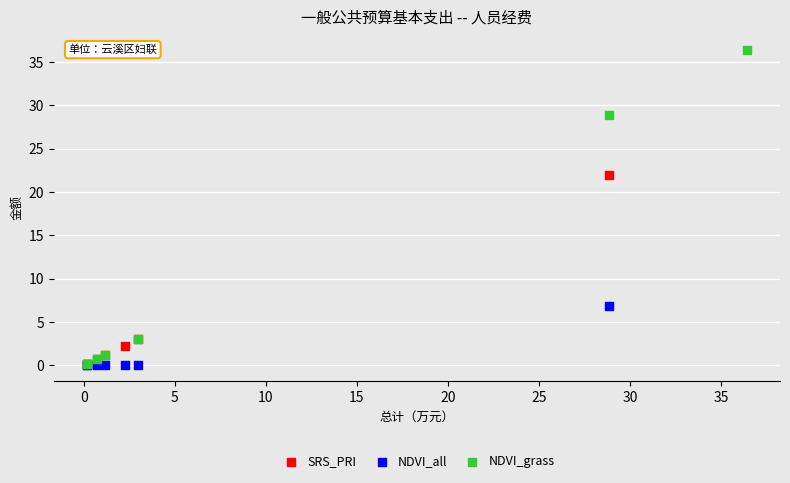

Which series contains the highest Y value?

NDVI_grass